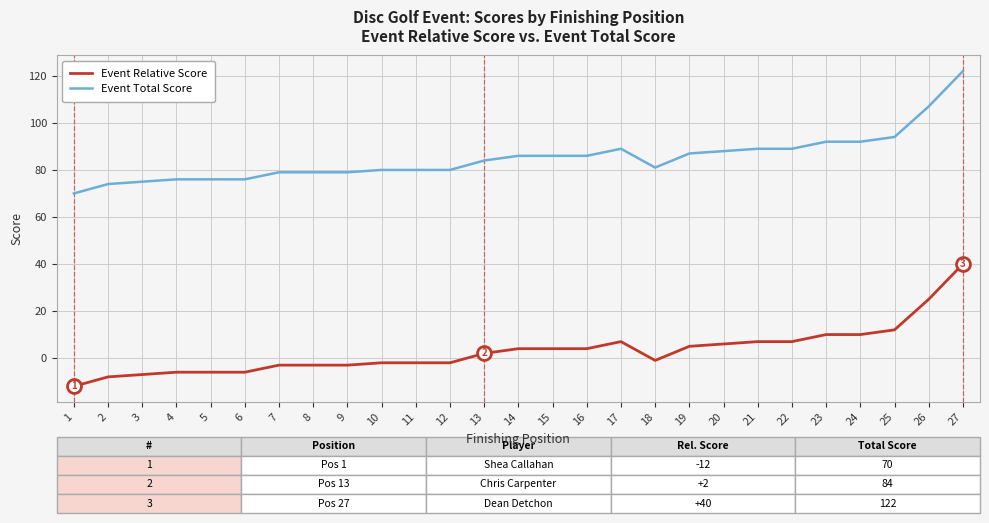

Reading left to right, extract all data points from this chart.

Event Total Score: 70	74	75	76	76	76	79	79	79	80	80	80	84	86	86	86	89	81	87	88	89	89	92	92	94	107	122
Event Relative Score: -12	-8	-7	-6	-6	-6	-3	-3	-3	-2	-2	-2	2	4	4	4	7	-1	5	6	7	7	10	10	12	25	40